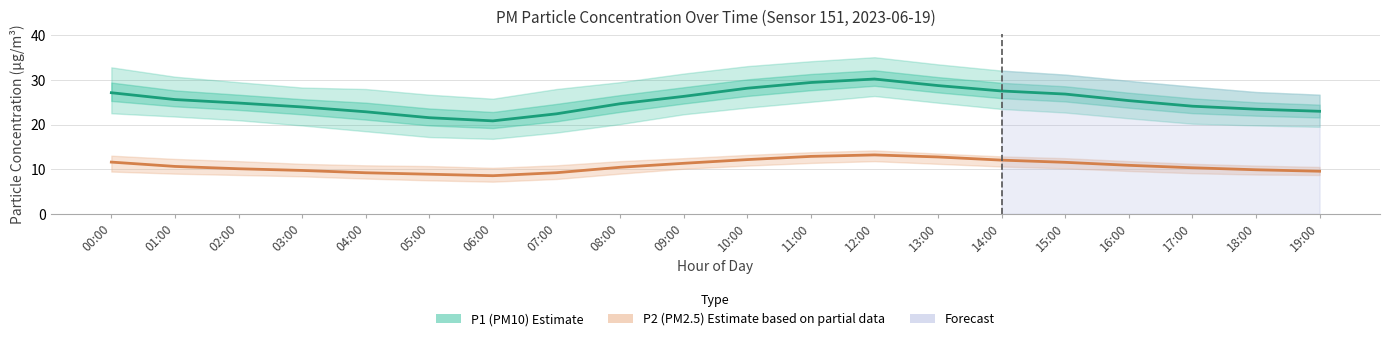

True or false: P2 (PM2.5) Estimate and P1 (PM10) Estimate intersect in this chart.

False